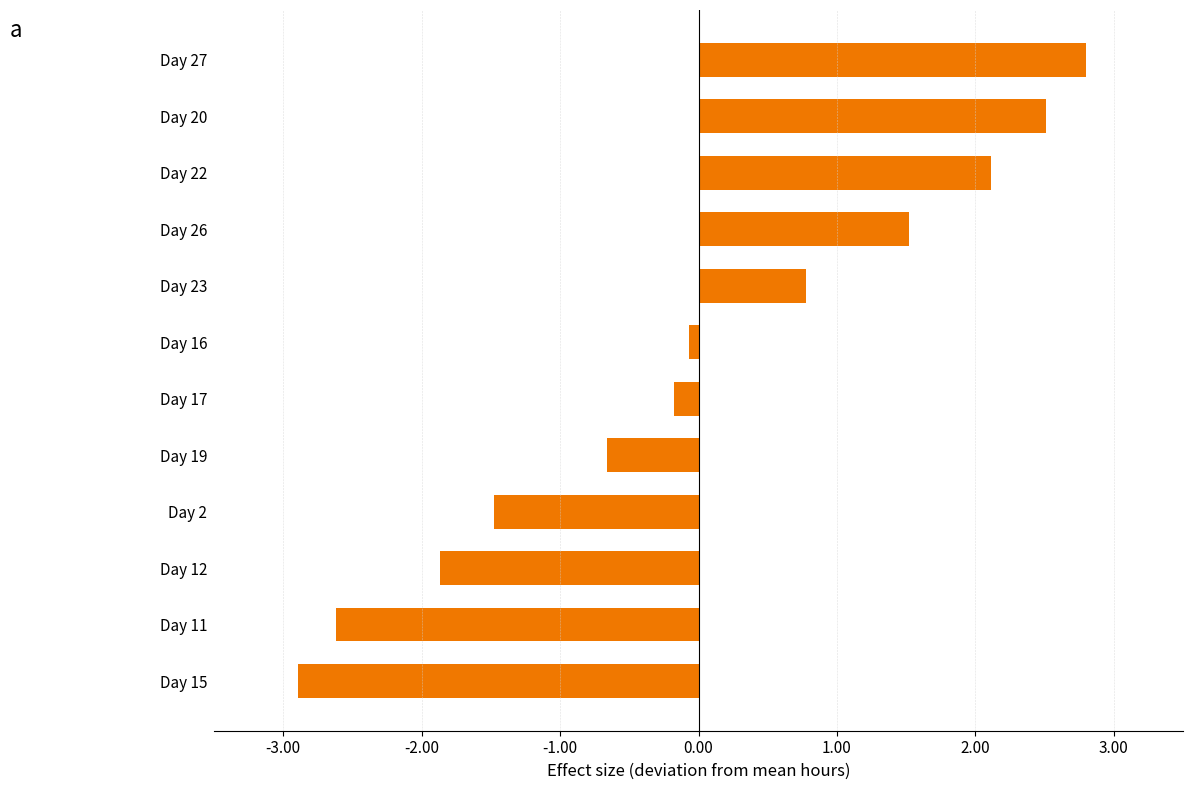

What is the difference between the values at Day 12 and Day 20?

4.4